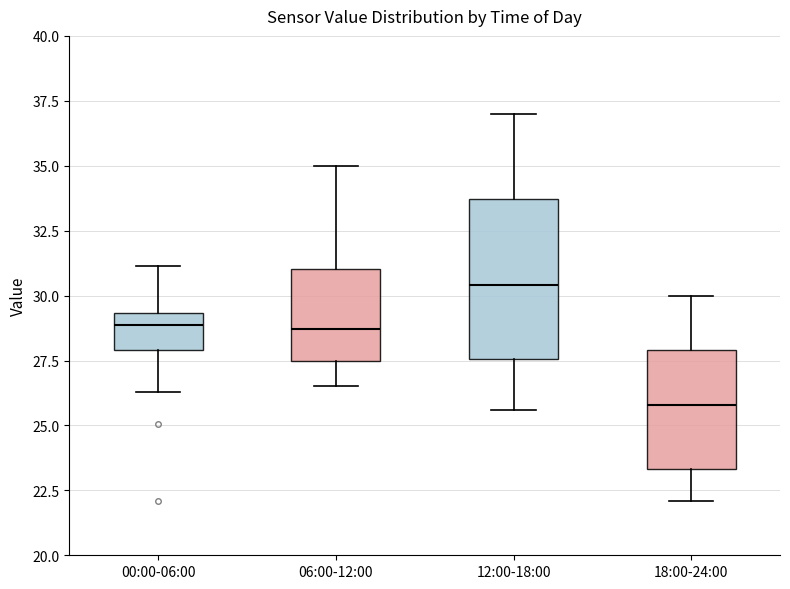

Which box has the highest median line?

12:00-18:00